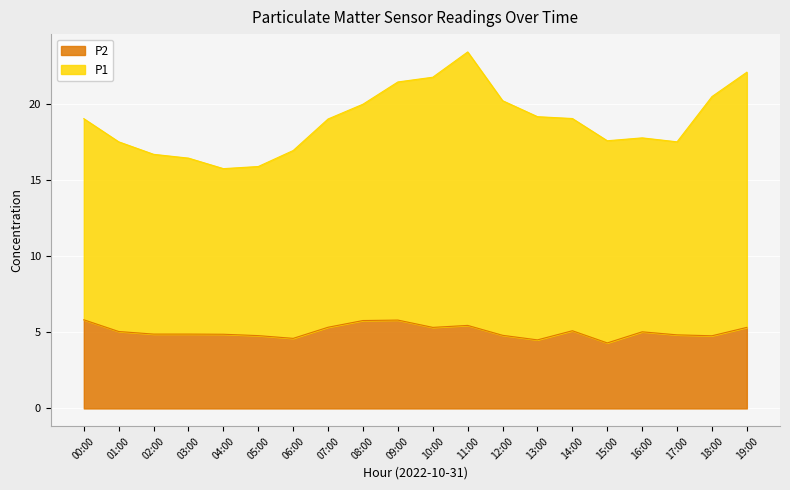

Does the chart display data point markers on the line(s)?

No